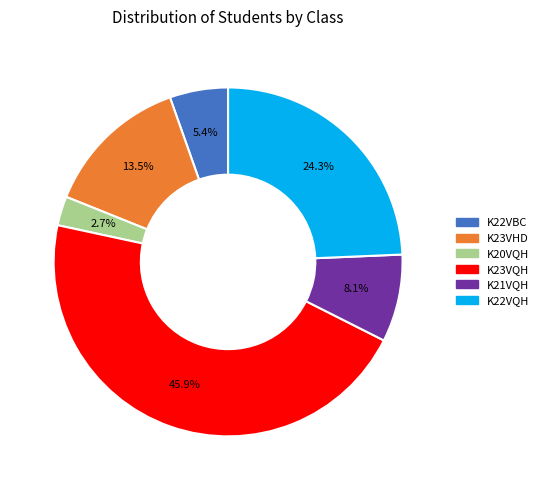

Is it true that K22VBC is 1% of the pie?

False